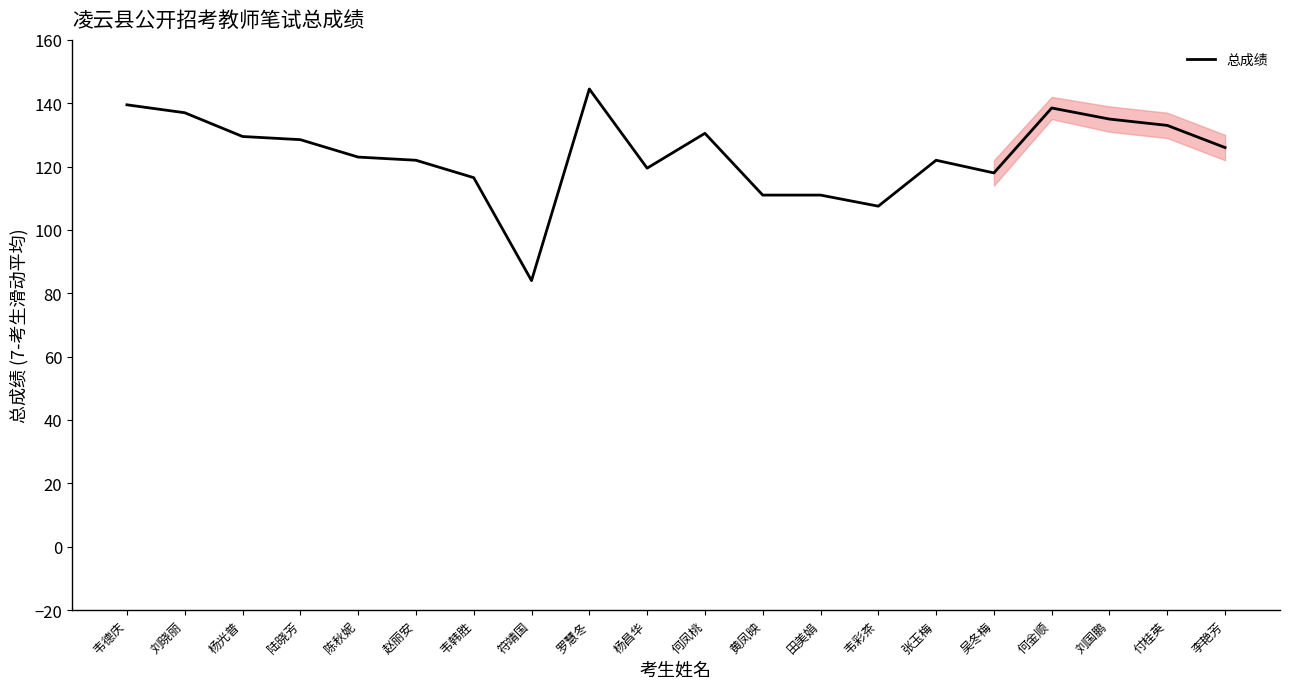

What is the average value?

123.8